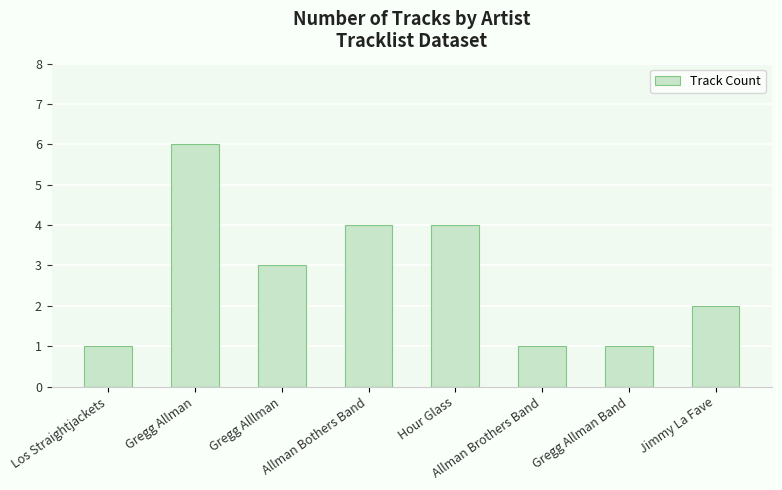

How many series are shown in this chart?

1